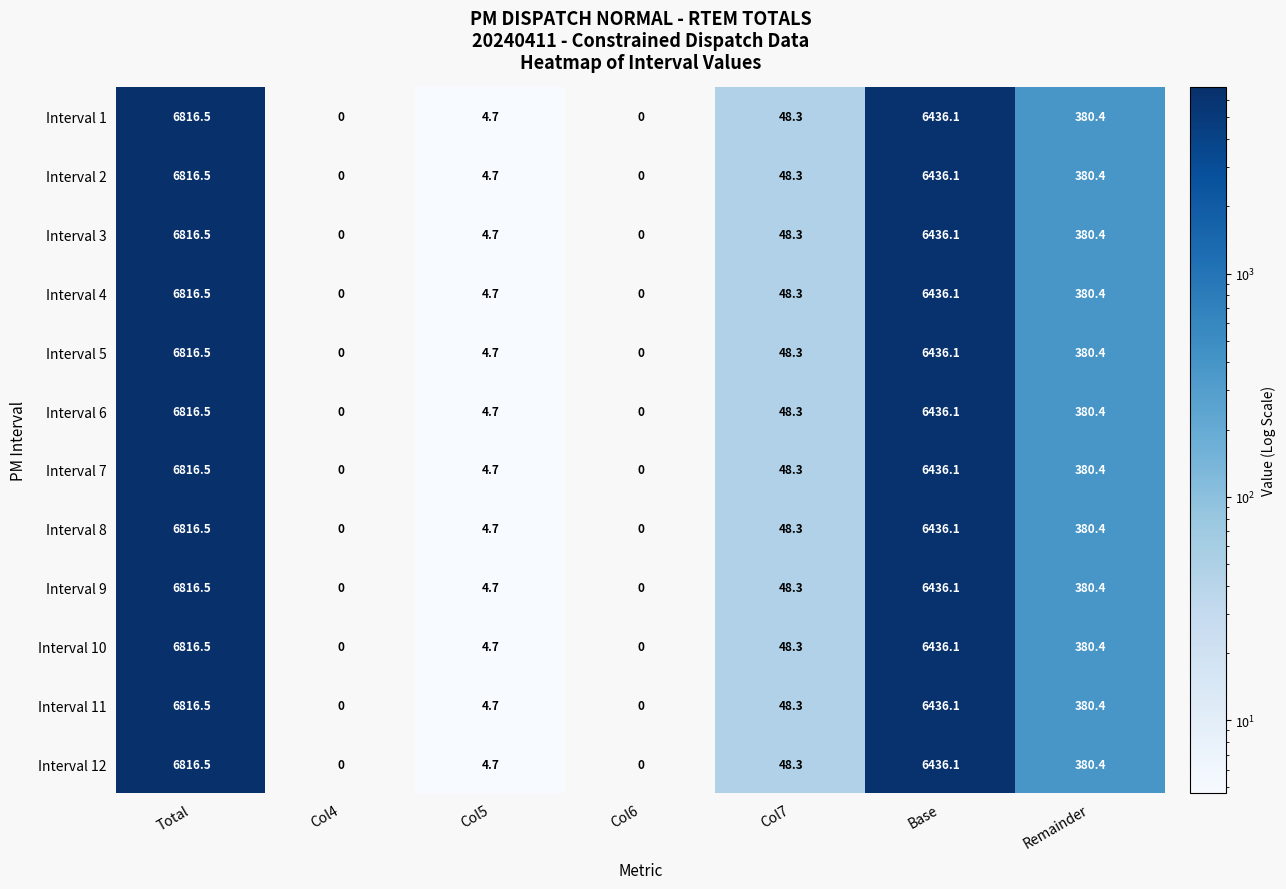

What is the total value across all series at Col5?

56.4